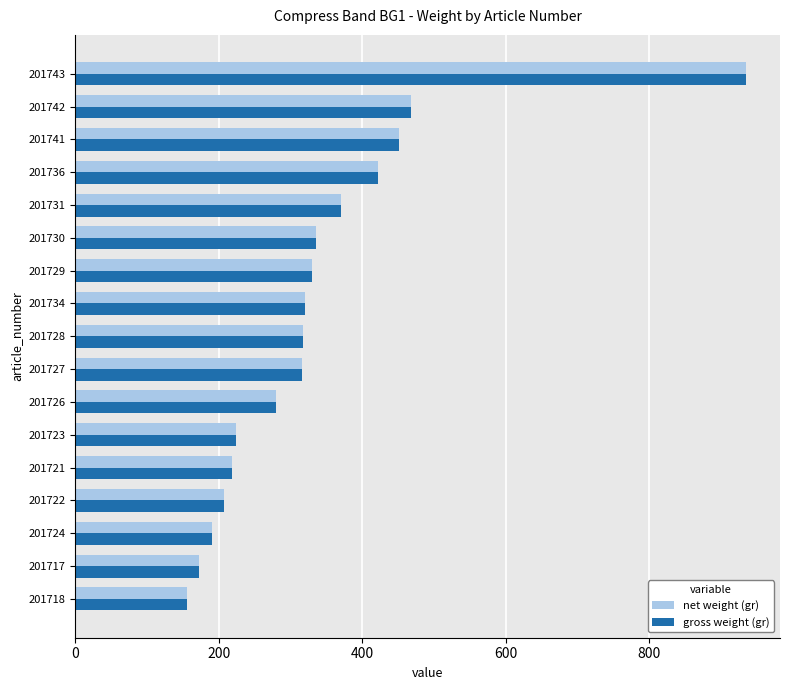

What is the smallest value displayed?

156